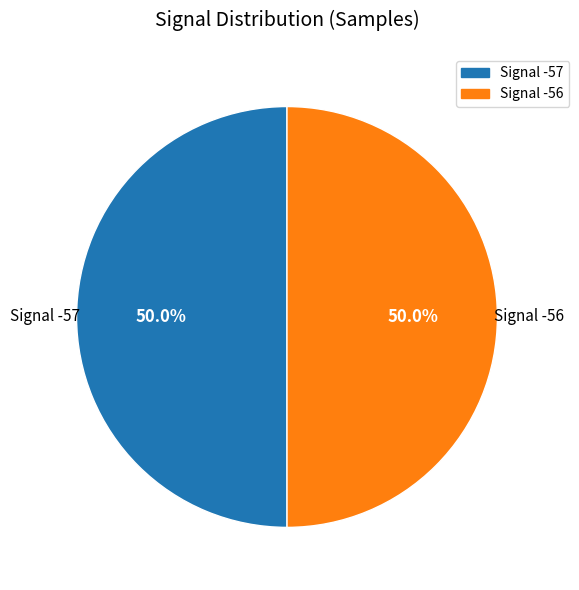

Combined, do Signal -56 and Signal -57 account for over 50%?

Yes